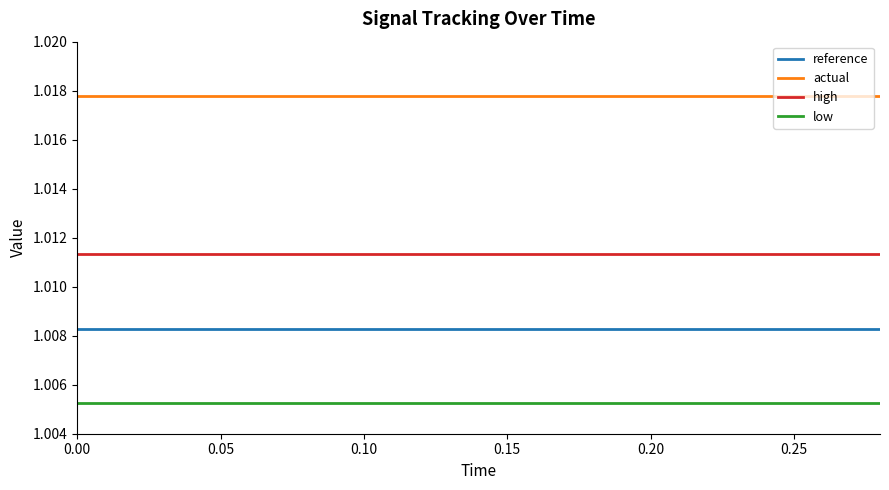

What are all the series names shown in the legend?

reference, actual, high, low